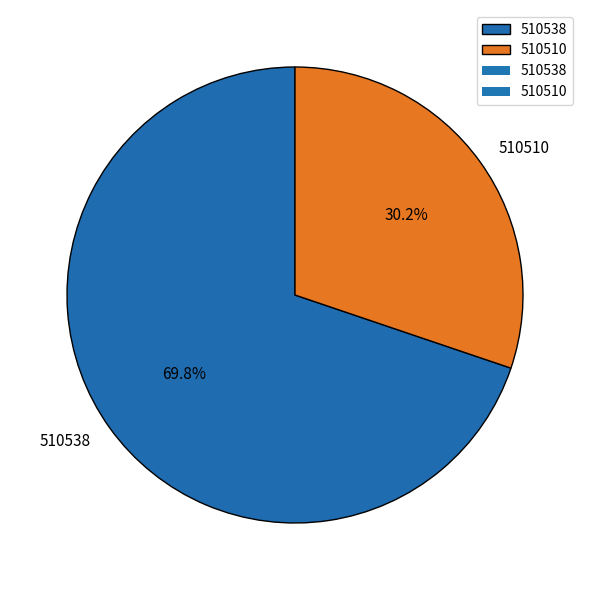

Do 510510 and 510538 together represent more than half of the pie?

Yes